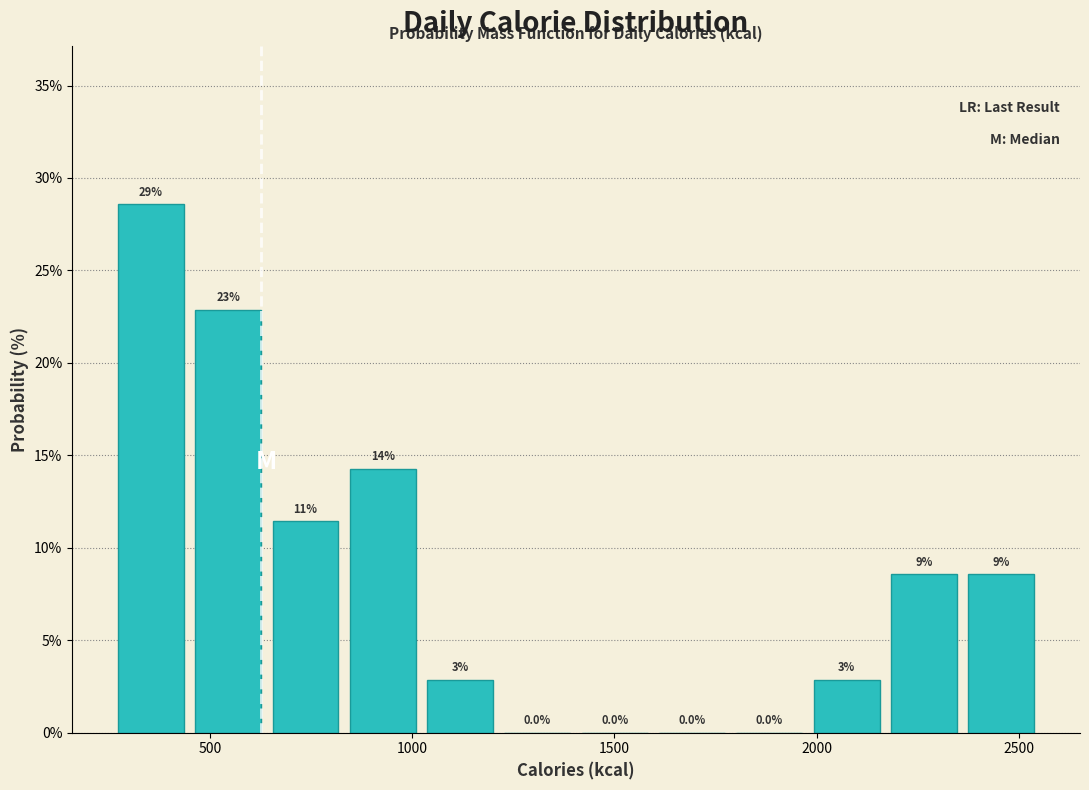

Read against the x-axis, roughly where is the centre of the tallest bar?

350